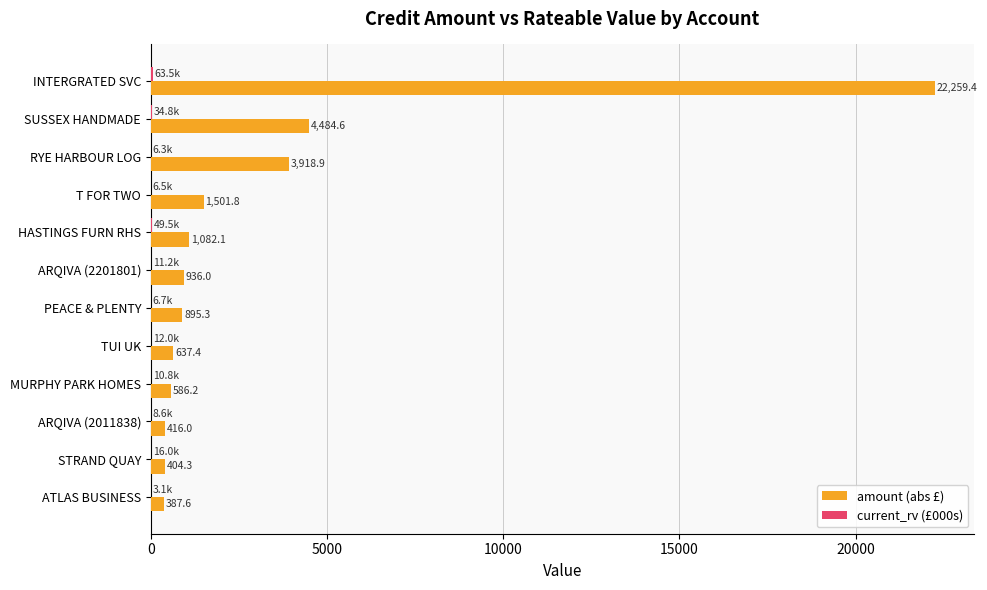

What is the maximum value shown in the chart?

22259.4